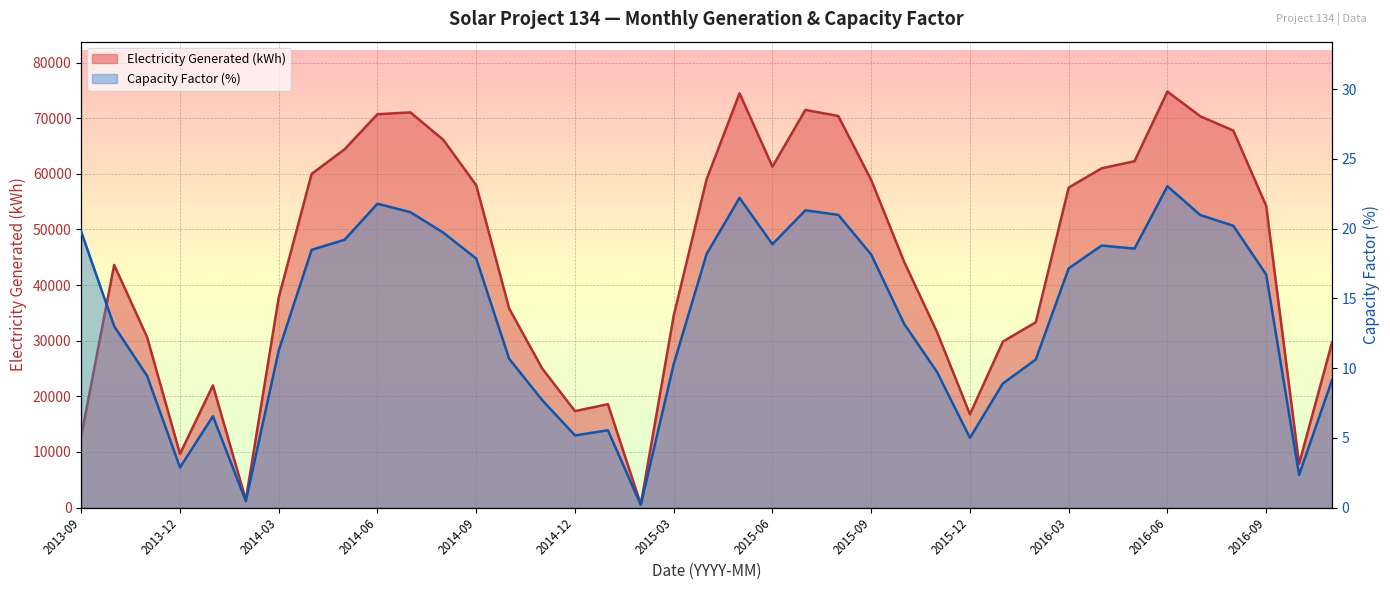

What is the sum of all Electricity Generated (kWh) values?

1716749.1